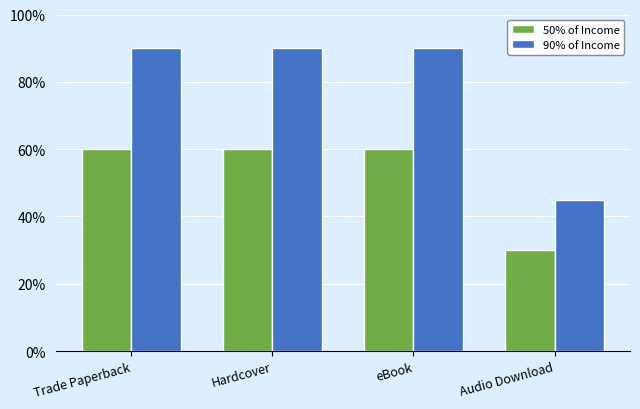

Does the chart contain stacked bars?

No